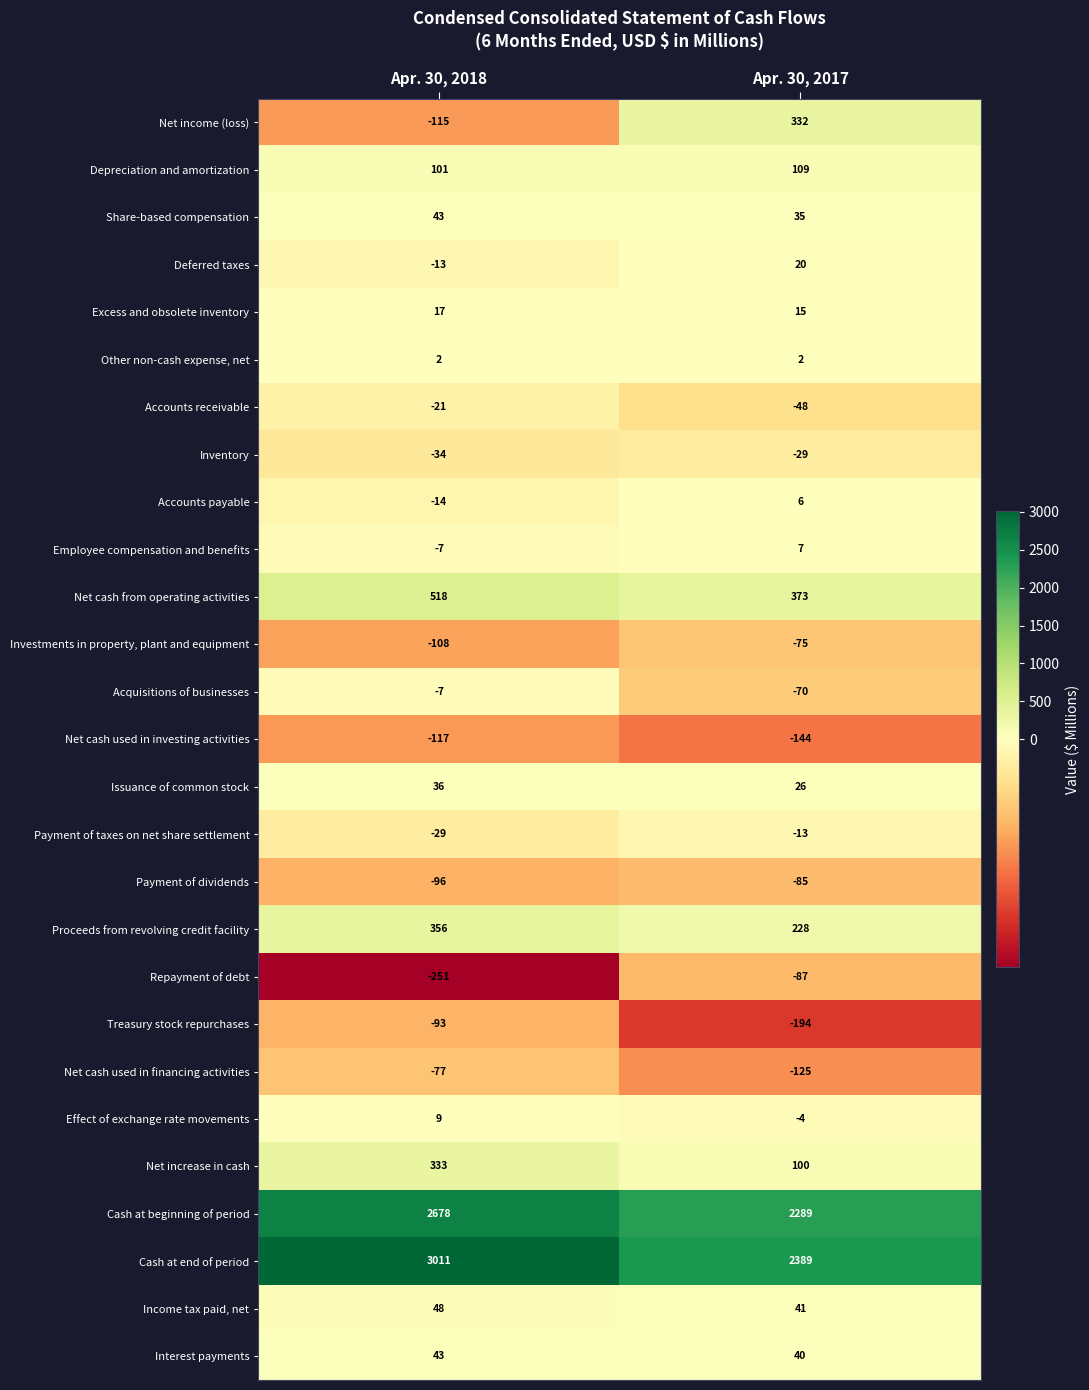

At which category does the chart reach its peak across all series?

Apr. 30, 2018